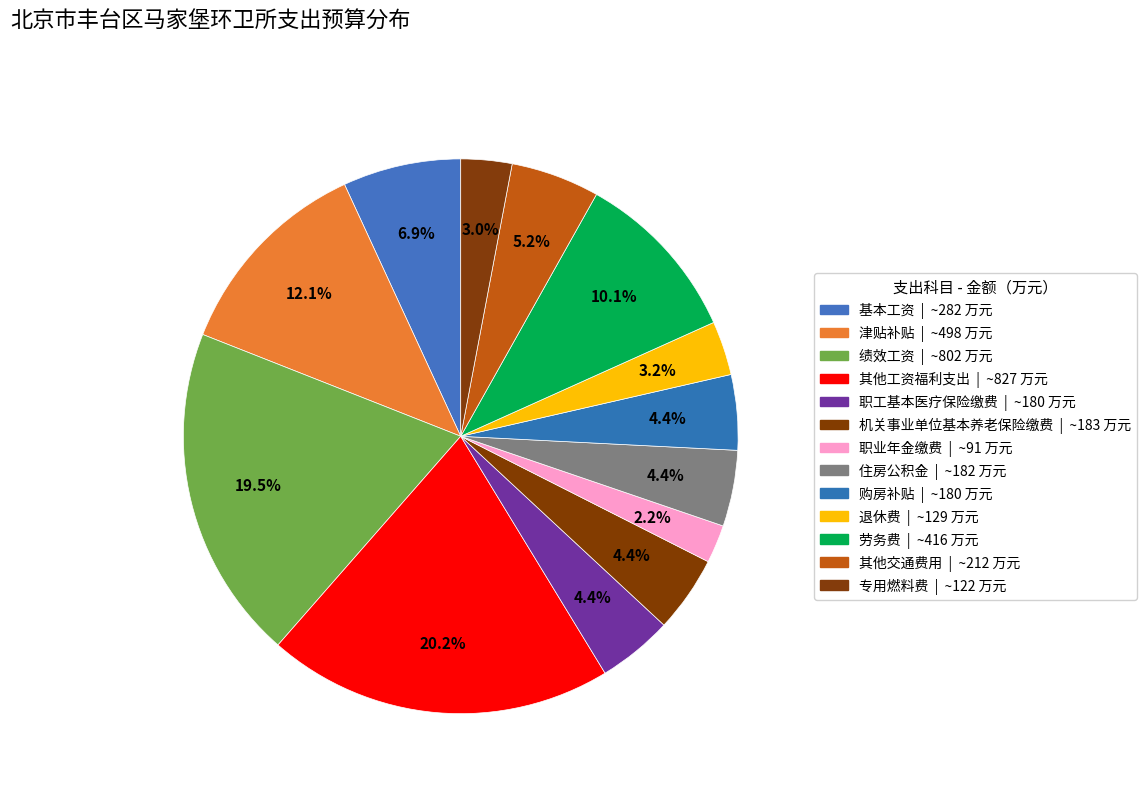

How many segments does this pie chart have?

13